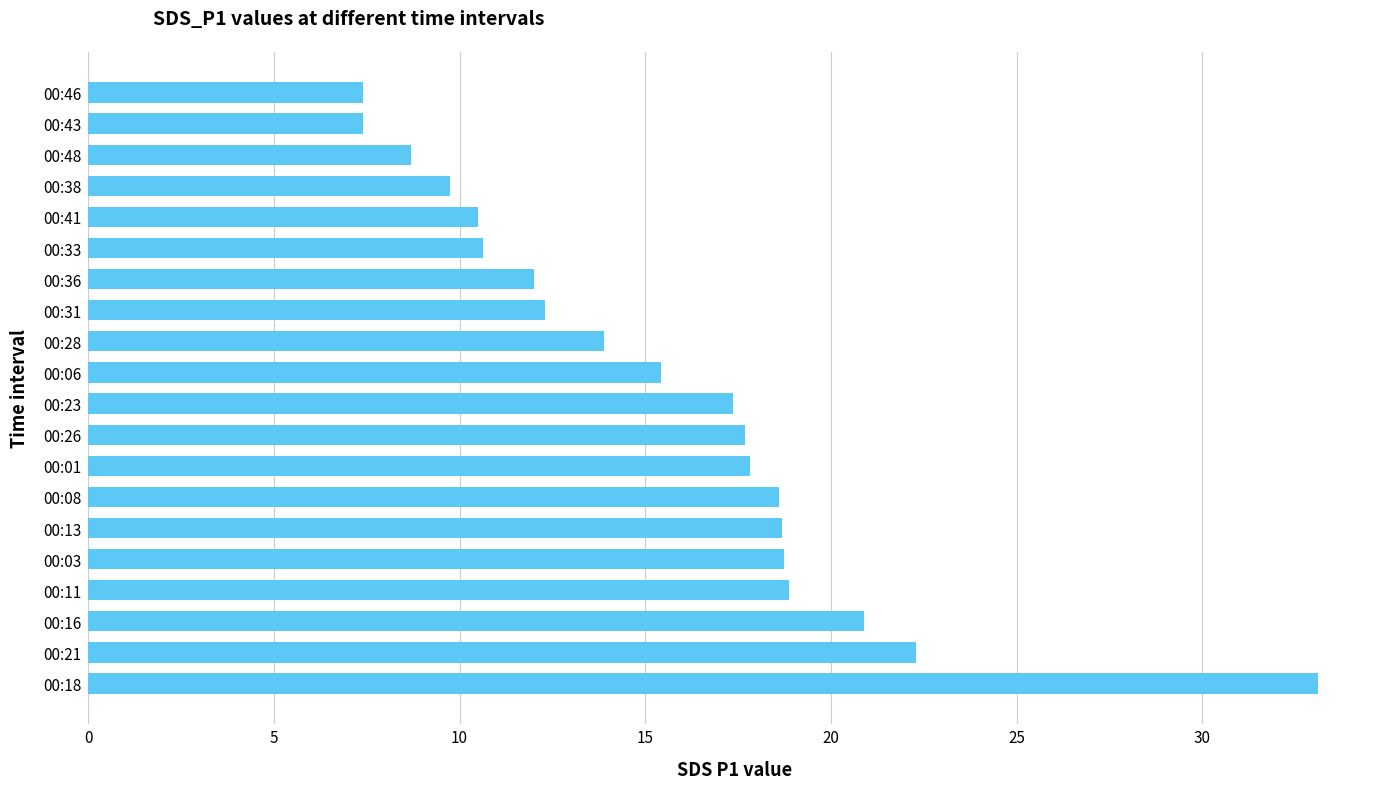

What is the smallest value displayed?

7.4